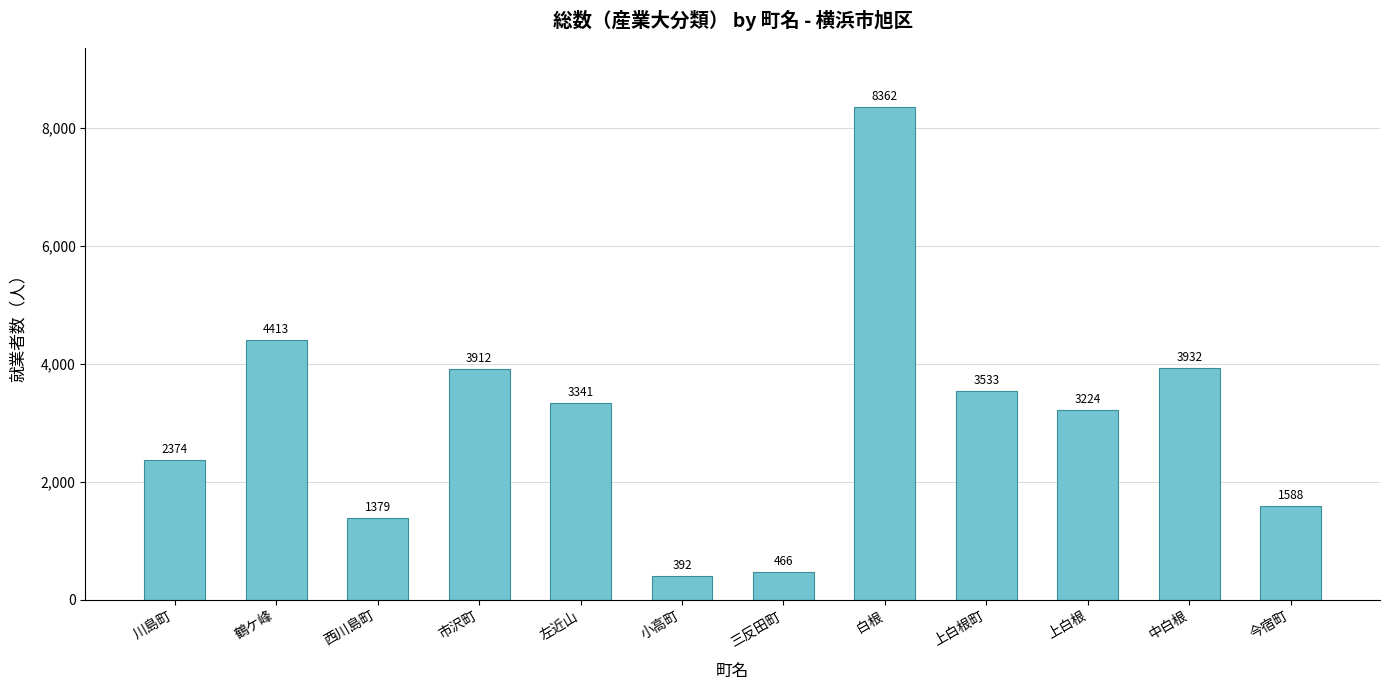

What is the sum of the values at 市沢町 and 上白根?

7136